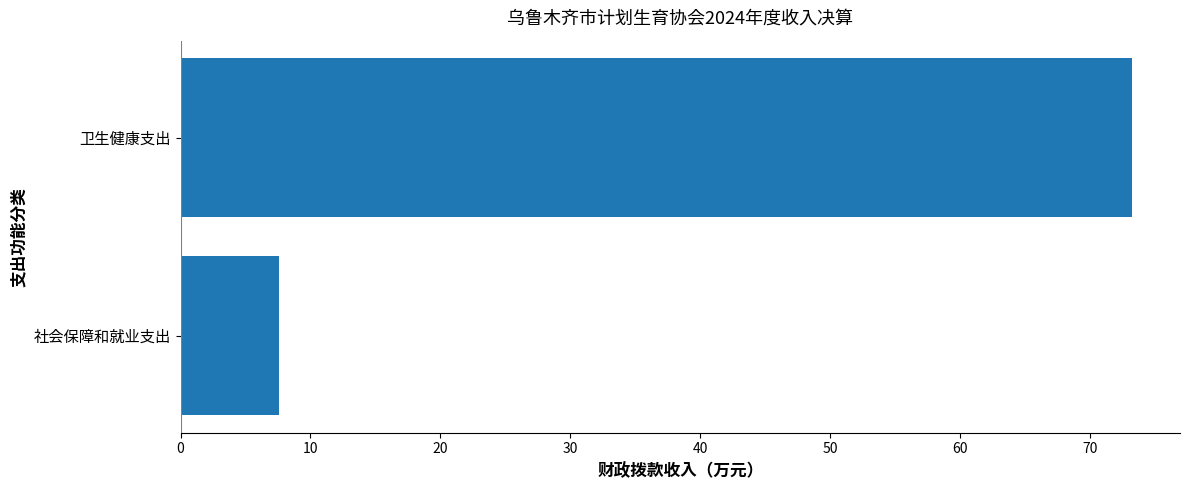

List the labels in order of value, smallest first.

社会保障和就业支出, 卫生健康支出